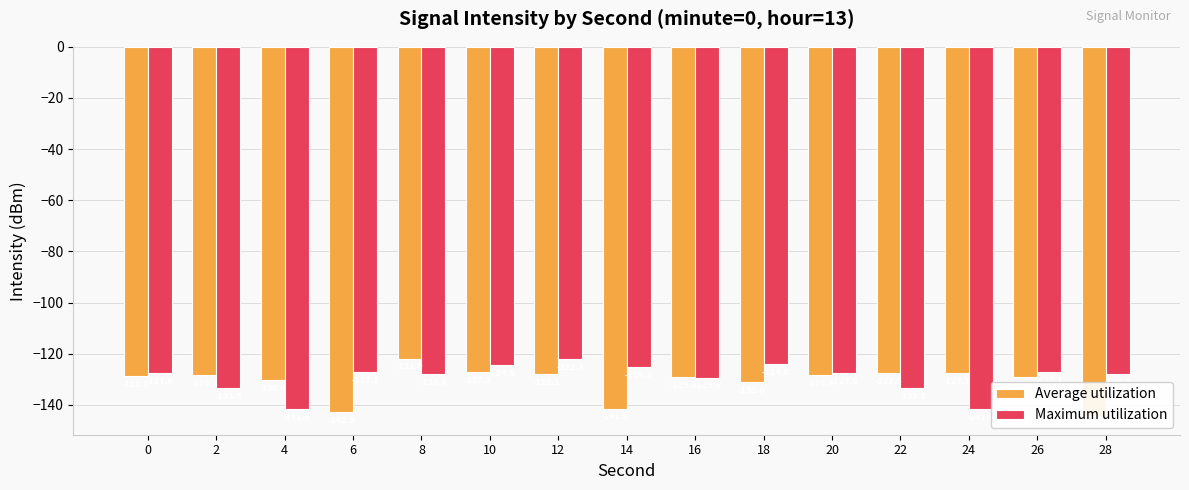

What is the value of the Average utilization bar at the 7th from the left?

-128.1